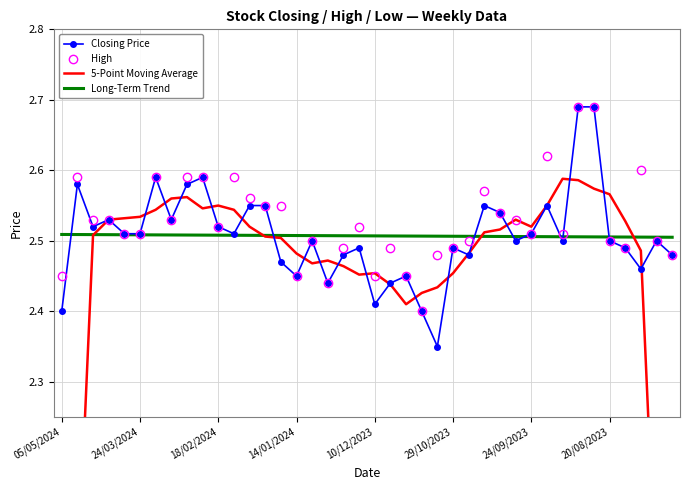

At how many categories does at least one series exceed 1?

40